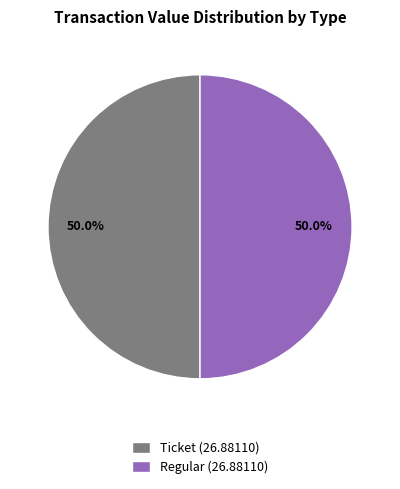

How much of the chart is everything except Regular (26.88110)?

50.0%